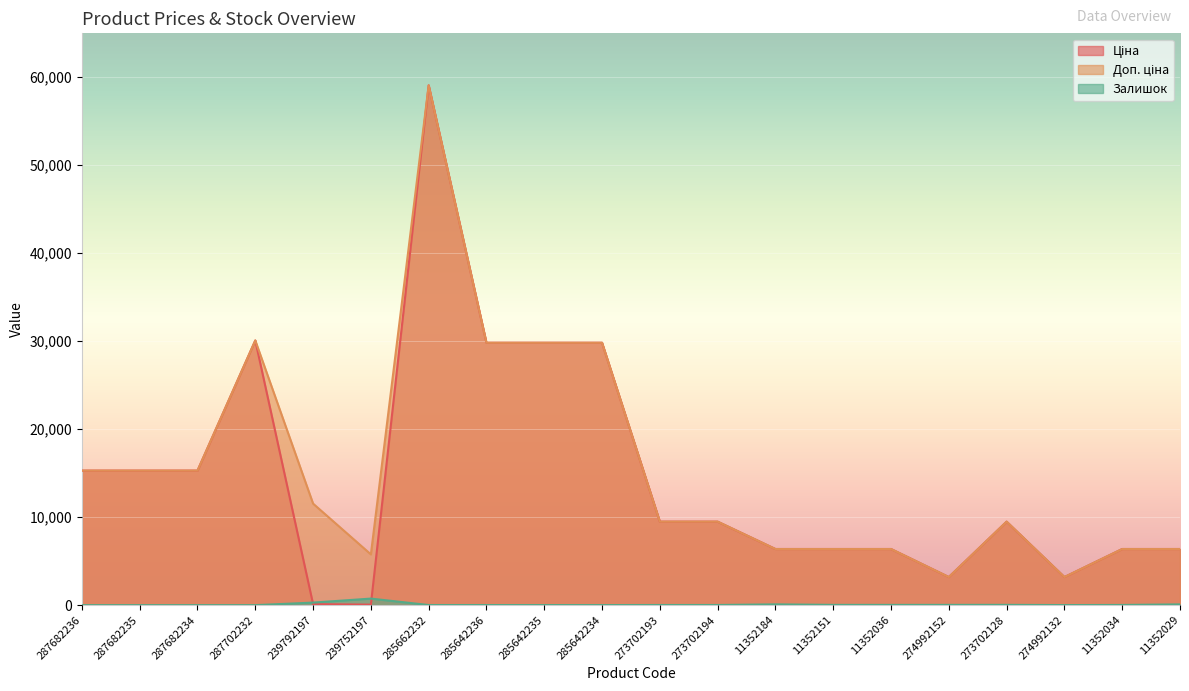

Reading left to right, extract all data points from this chart.

Ціна: 287682236=15288.0	287682235=15288.0	287682234=15288.0	287702232=30077.8	239792197=115.4	239752197=57.7	285662232=59075.7	285642236=29819.2	285642235=29819.2	285642234=29819.2	273702193=9488.2	273702194=9488.2	11352184=6378.9	11352151=6378.9	11352036=6378.9	274992152=3193.0	273702128=9488.2	274992132=3193.0	11352034=6378.9	11352029=6378.9
Доп. ціна: 287682236=15288.0	287682235=15288.0	287682234=15288.0	287702232=30077.8	239792197=11537.0	239752197=5769.0	285662232=59075.7	285642236=29819.2	285642235=29819.2	285642234=29819.2	273702193=9488.2	273702194=9488.2	11352184=6378.9	11352151=6378.9	11352036=6378.9	274992152=3193.0	273702128=9488.2	274992132=3193.0	11352034=6378.9	11352029=6378.9
Залишок: 287682236=0.0	287682235=0.0	287682234=0.0	287702232=0.0	239792197=289.0	239752197=745.0	285662232=13.0	285642236=12.0	285642235=10.0	285642234=8.0	273702193=17.0	273702194=18.0	11352184=88.0	11352151=31.0	11352036=28.0	274992152=31.0	273702128=33.0	274992132=8.0	11352034=22.0	11352029=87.0